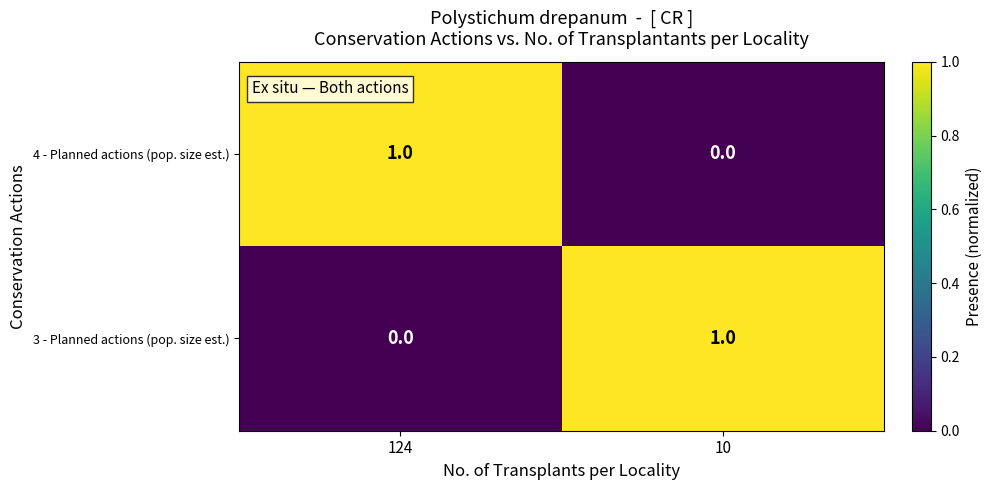

Is the value of 3 - Planned actions (pop. size est.) at 124 greater than the value of 4 - Planned actions (pop. size est.) at 124?

No